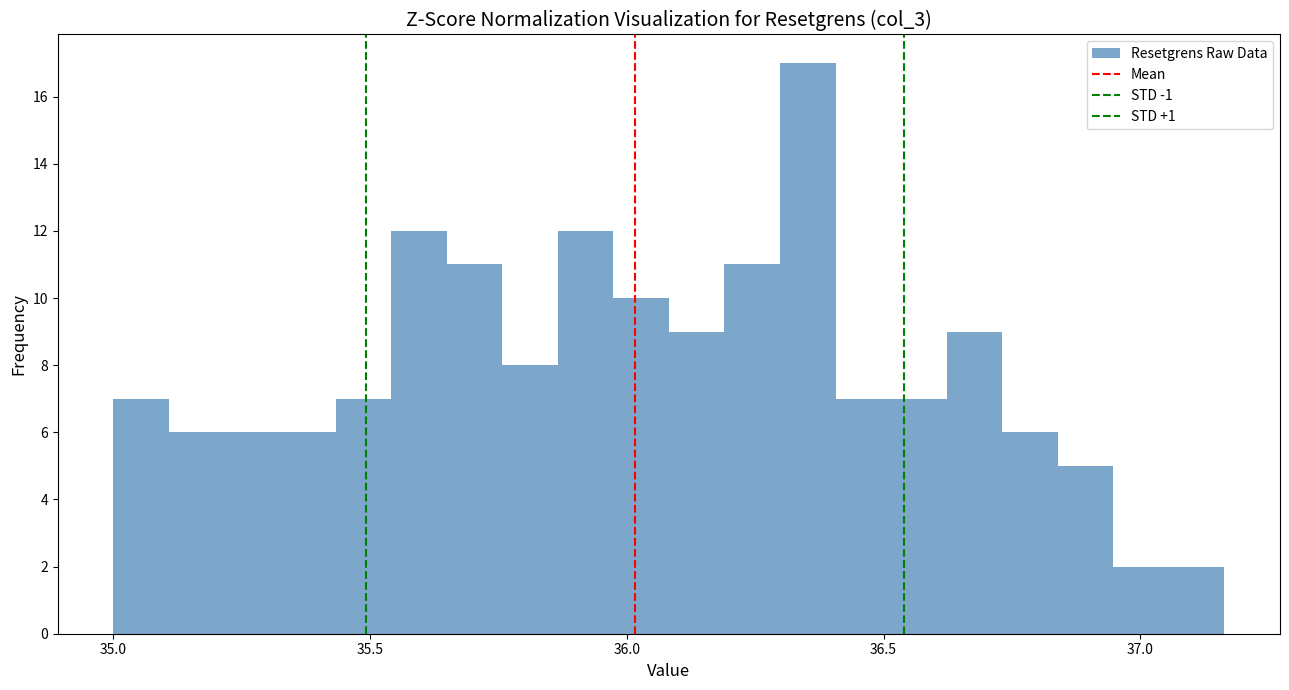

Read against the x-axis, roughly where is the centre of the tallest bar?

36.35